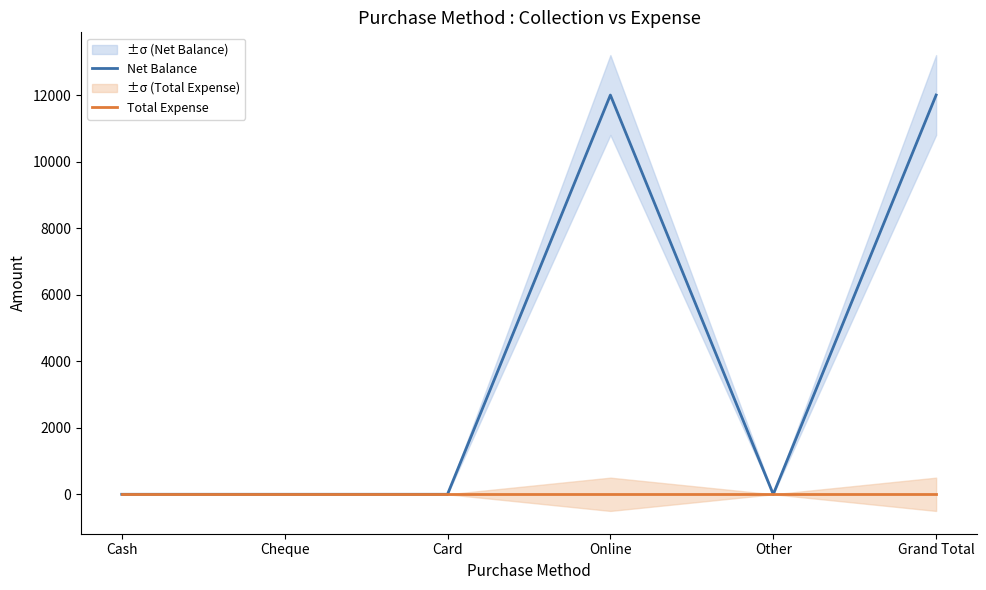

Does the chart display data point markers on the line(s)?

No